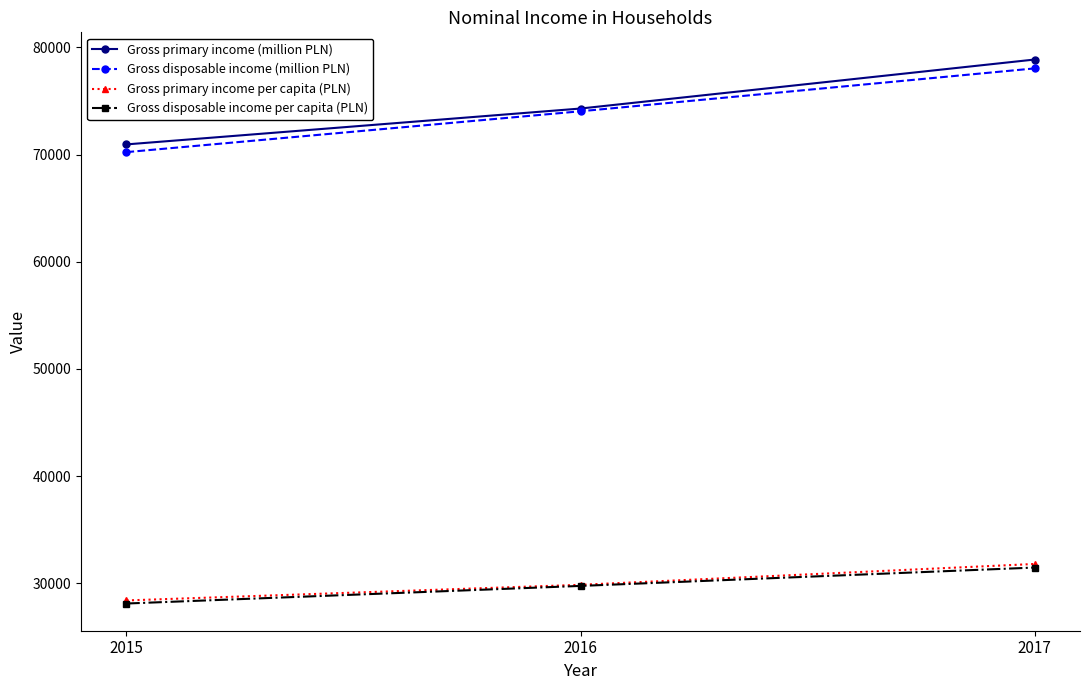

What is the difference between the maximum and second lowest values in the Gross primary income (million PLN) series?

4571